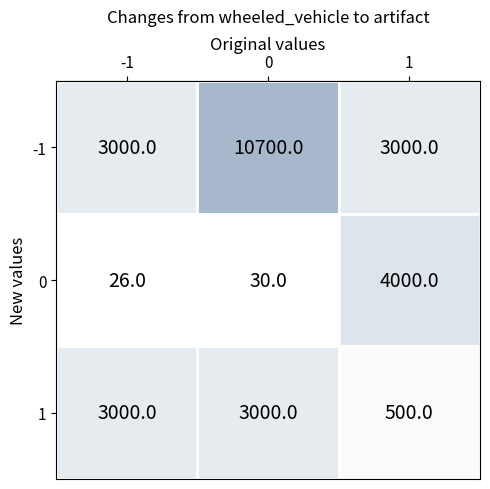

How many data points does each series have?

3